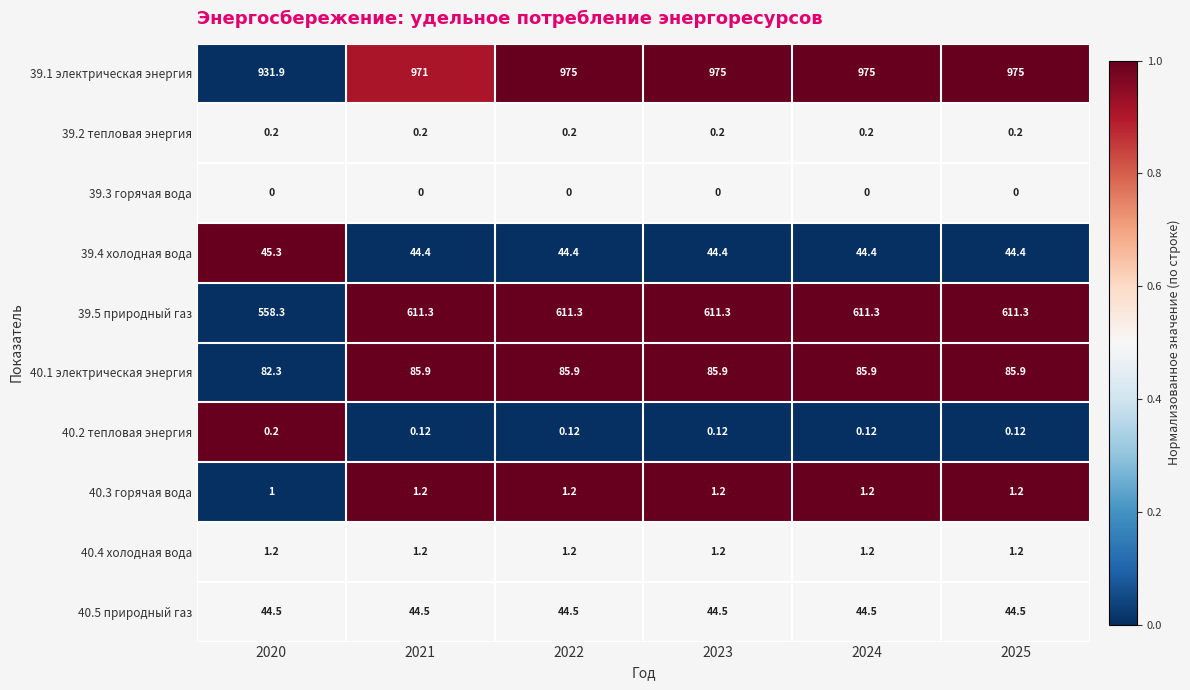

Is the value of 40.4 холодная вода at 2022 greater than the value of 40.5 природный газ at 2020?

No